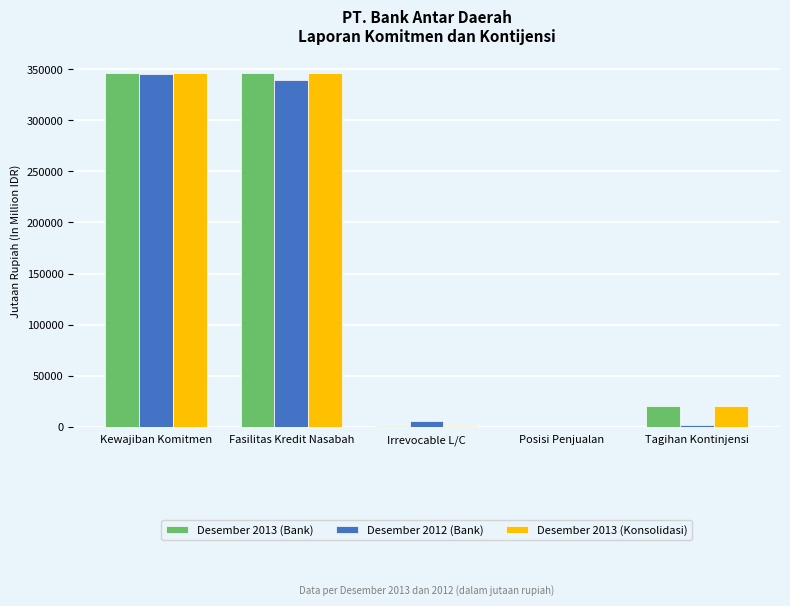

True or false: Desember 2013 (Bank) has a value of 345980 at Fasilitas Kredit Nasabah.

True